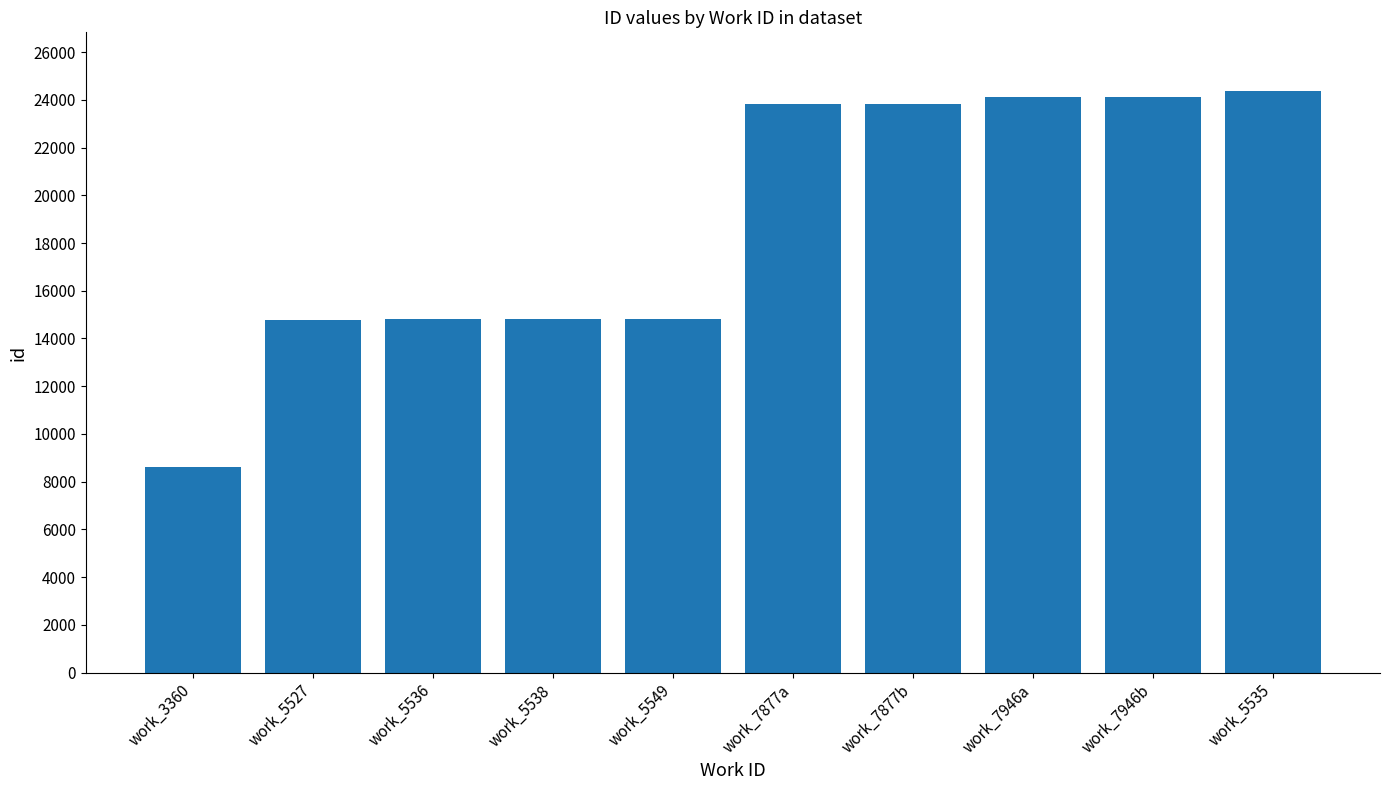

Is it true that the value at work_5549 is 9933?

False